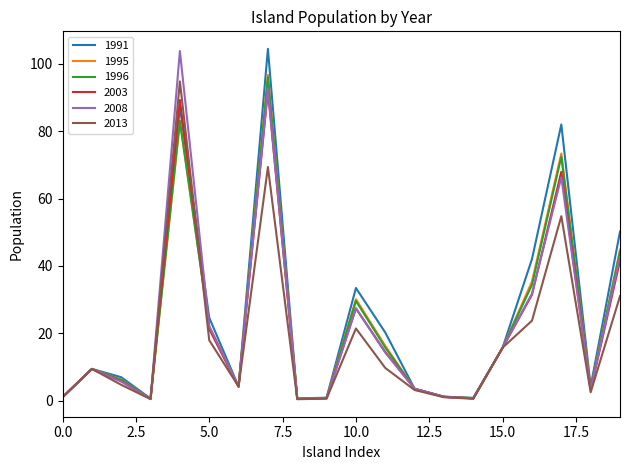

What is the maximum value for 1996?

96.1